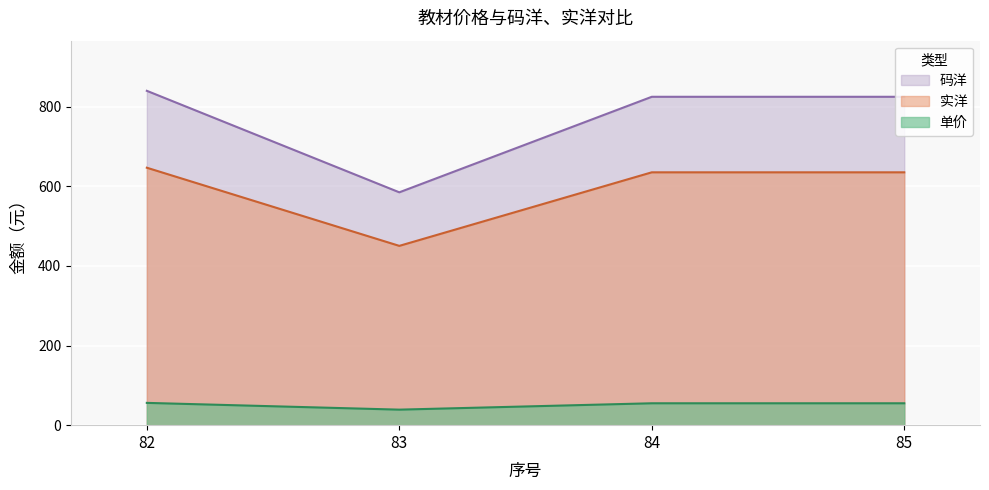

True or false: 单价 and 实洋 intersect in this chart.

False